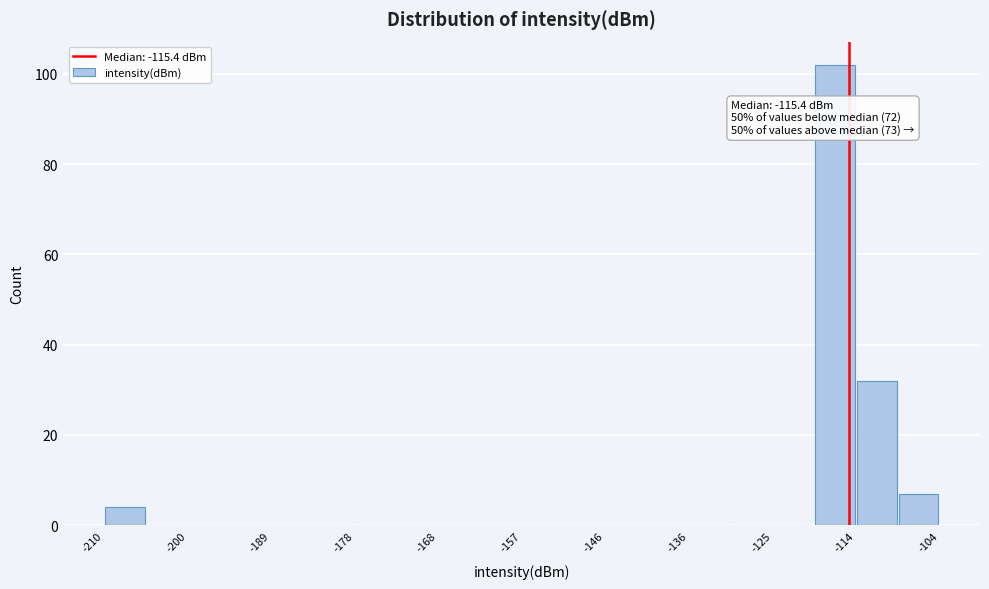

Around what value on the x-axis is the tallest bar? Give the approximate position of its centre, as read against the axis.

-118